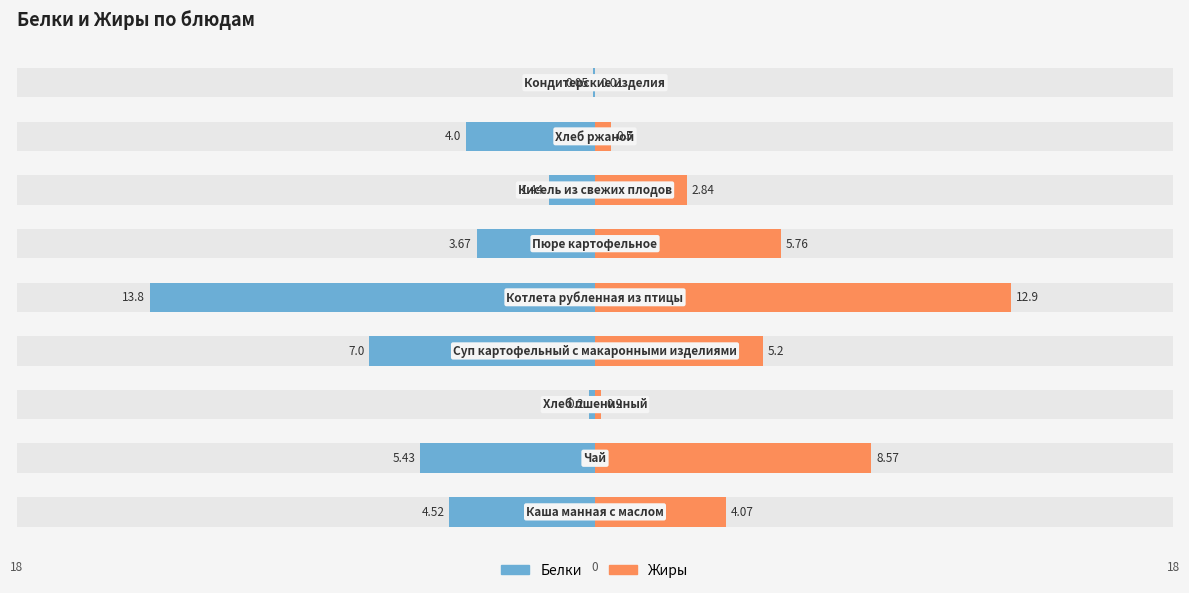

What is the value of the Жиры bar at the 3rd from the left?

0.2